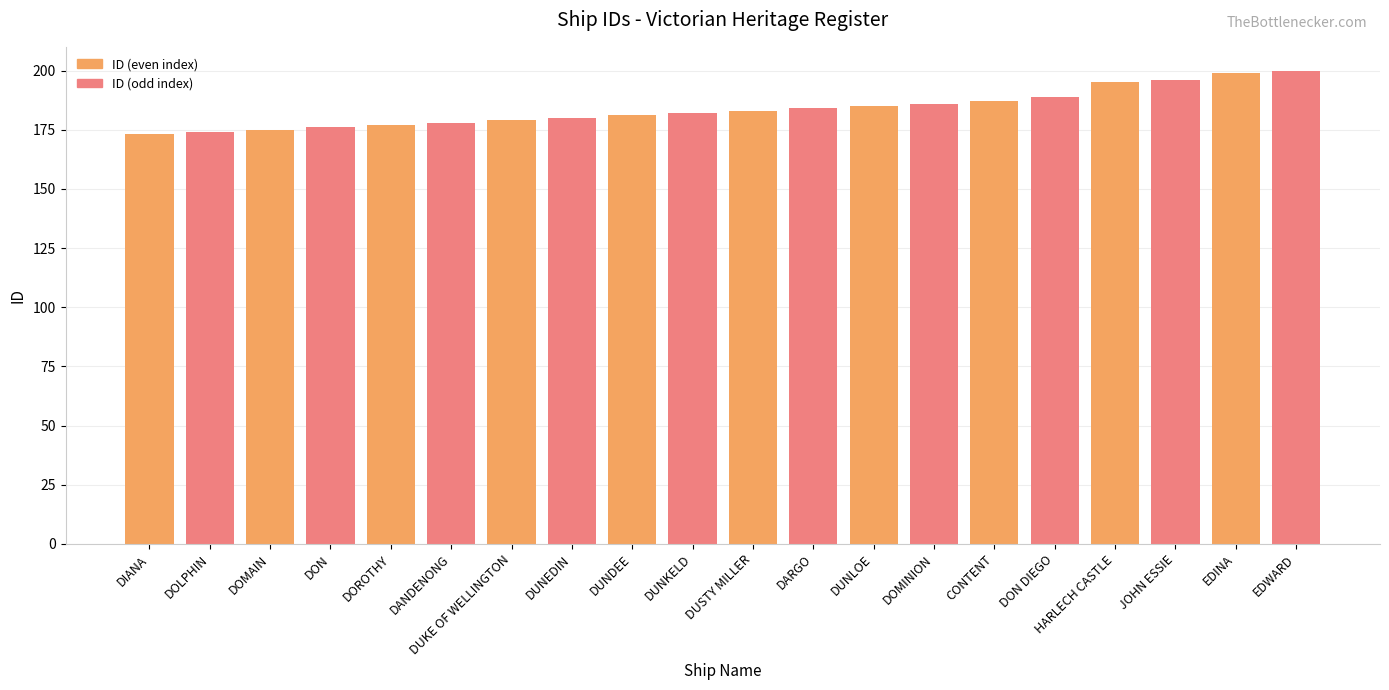

What is the value of the 4th bar from the left?

176